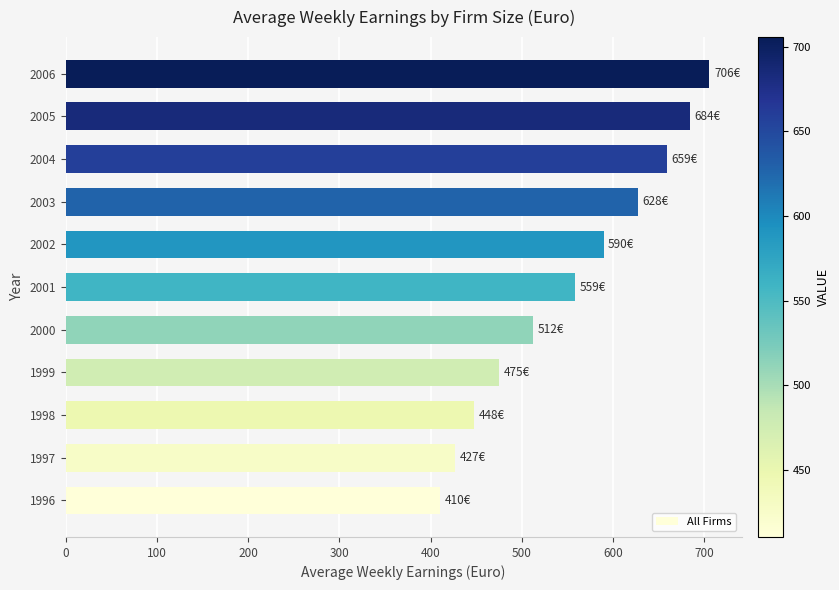

Is it true that the value at 2005 is 327.0?

False